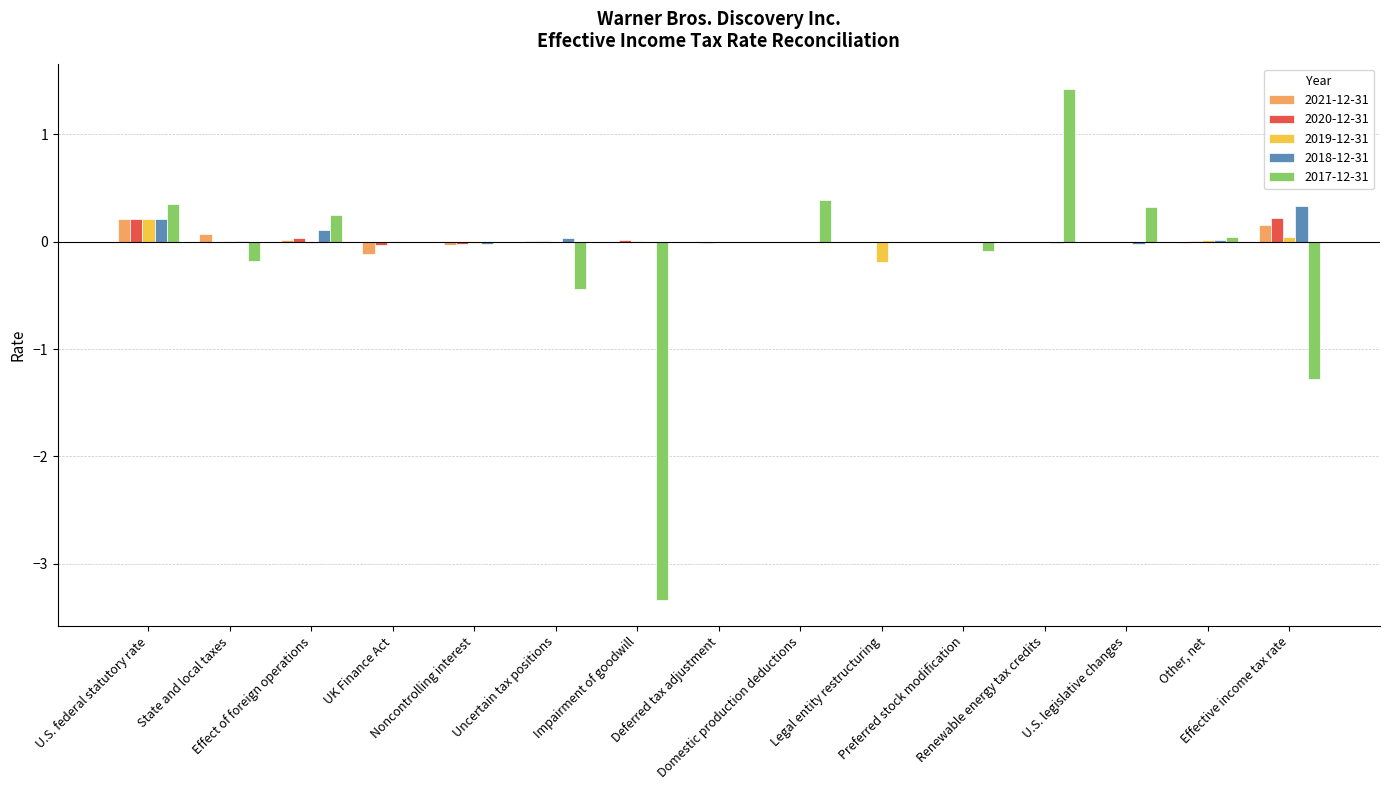

What is the sum of all 2018-12-31 values?

0.7